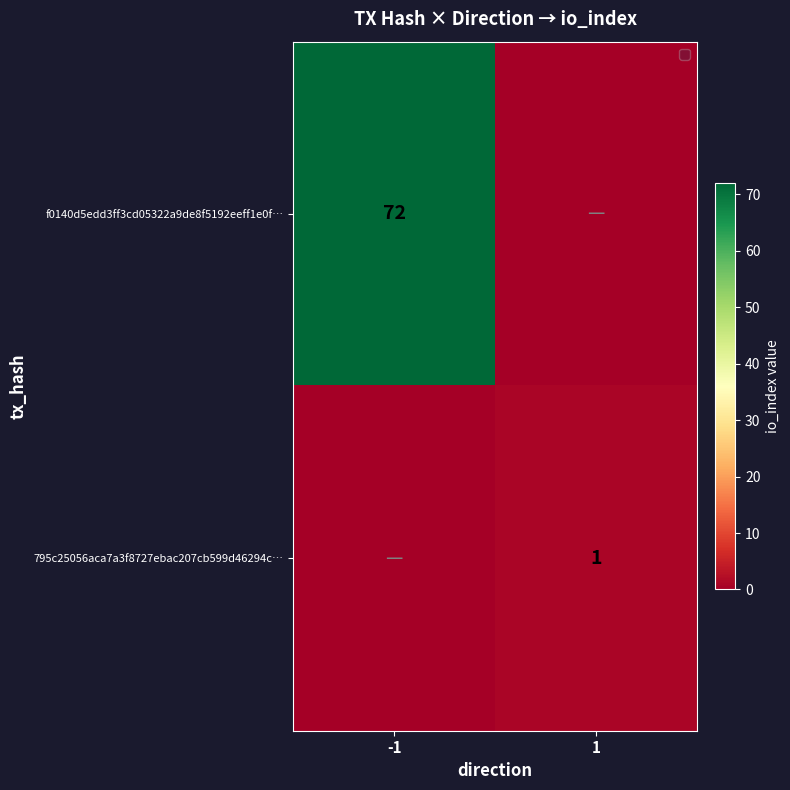

True or false: 795c25056aca7a3f8727ebac207cb599d46294c… has a value of 2 at 1.

False